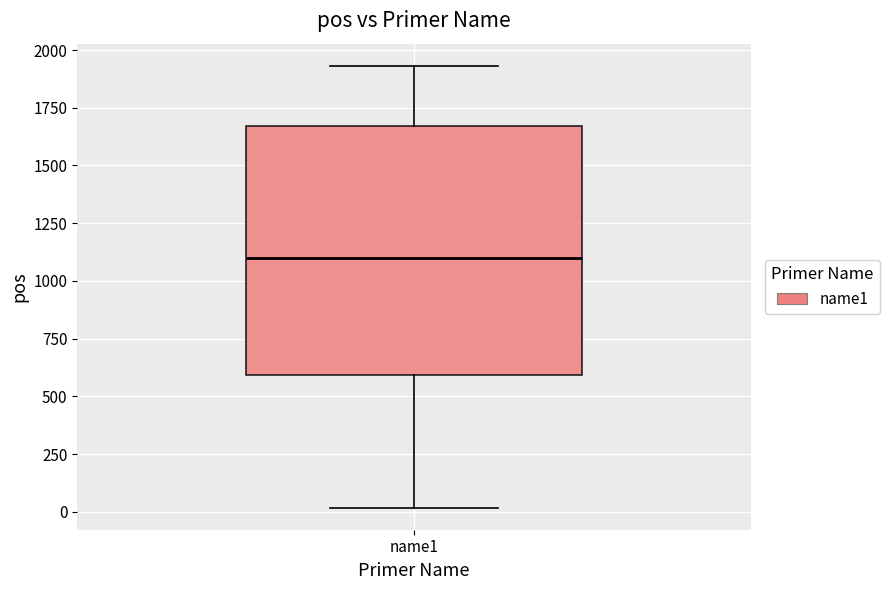

Transcribe this box plot: give where the median line is, the range the box spans, and where the two whiskers end, as read against the y-axis. The values are not printed on the chart, so give them approximately, as read against the axis.

median 1100, box 600 to 1650, whiskers 0 to 1950